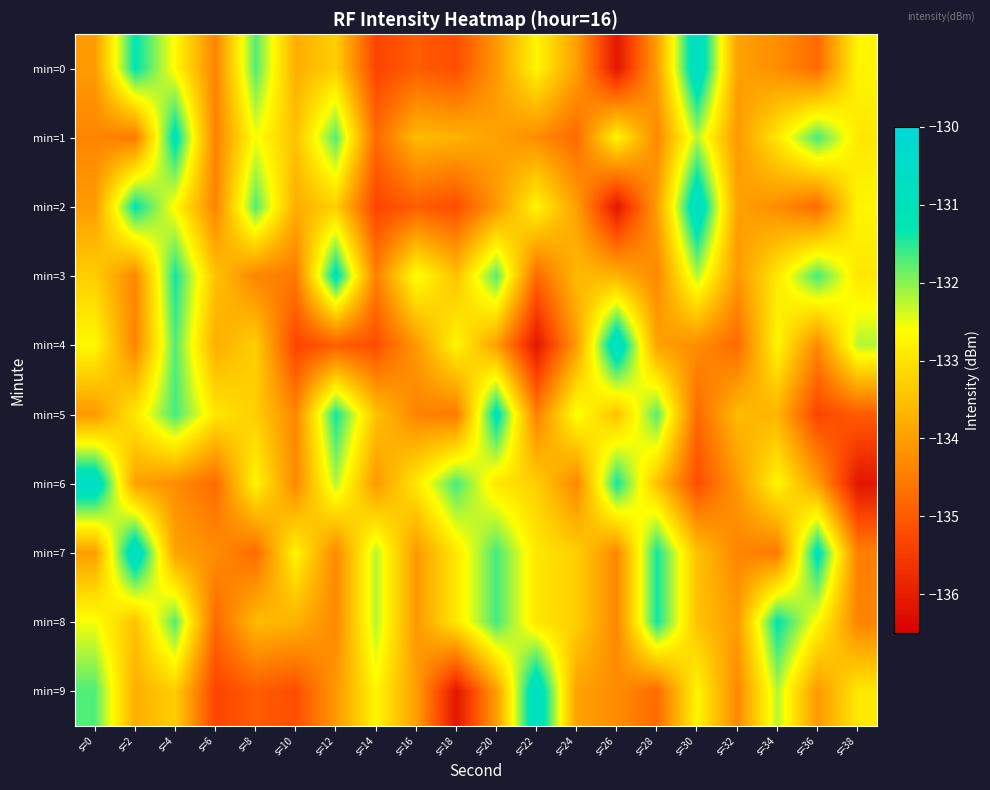

Rank the series by their maximum value, from highest to lowest.

min=0, min=2, min=4, min=6, min=7, min=9, min=1, min=3, min=5, min=8